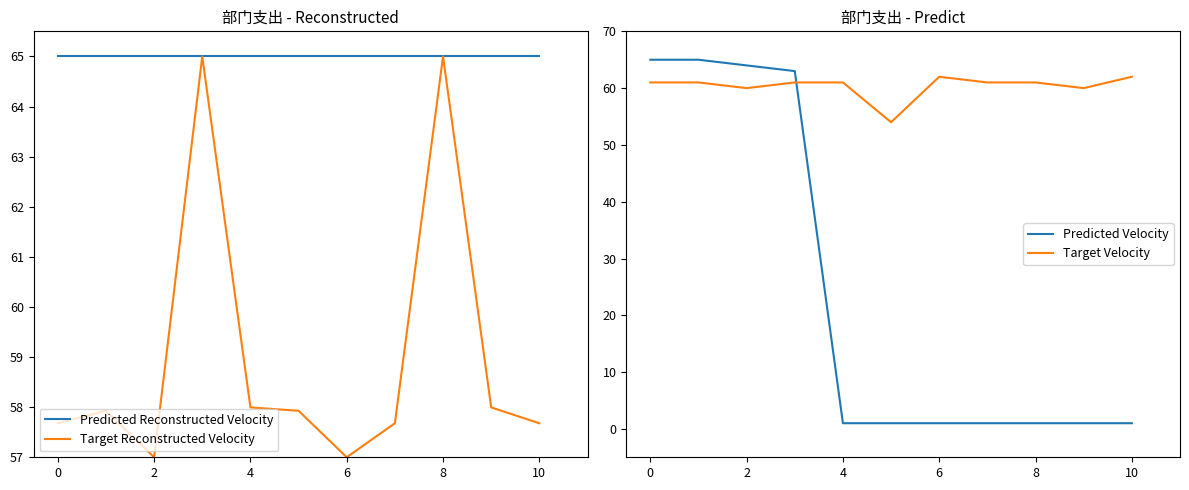

True or false: Target Velocity and Predicted Reconstructed Velocity intersect in this chart.

False